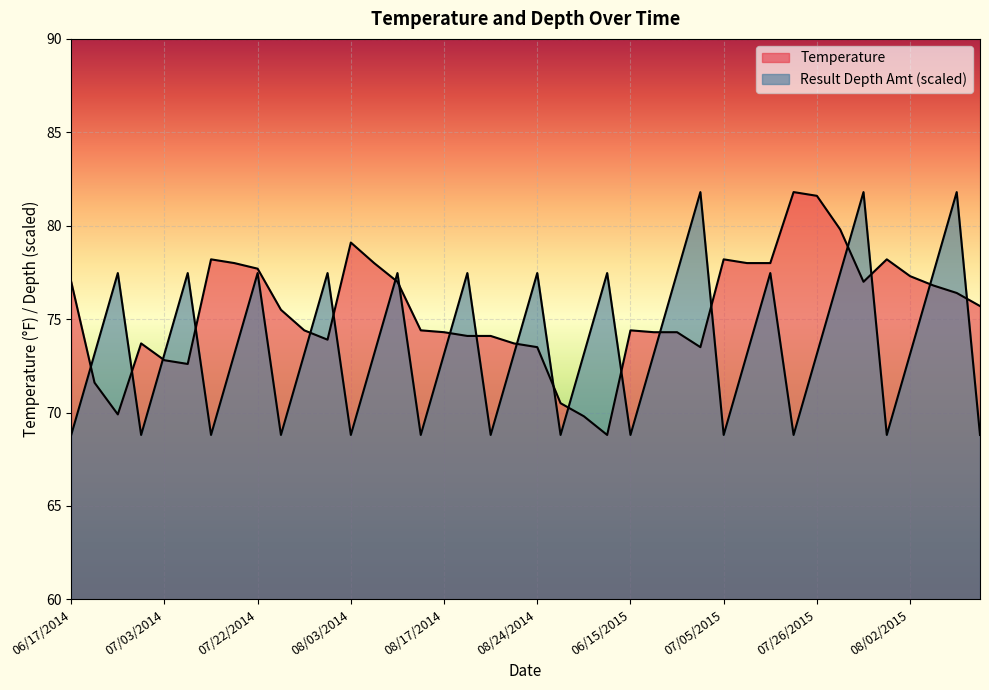

True or false: Temperature has a value of 73.5 at 08/24/2014.

True